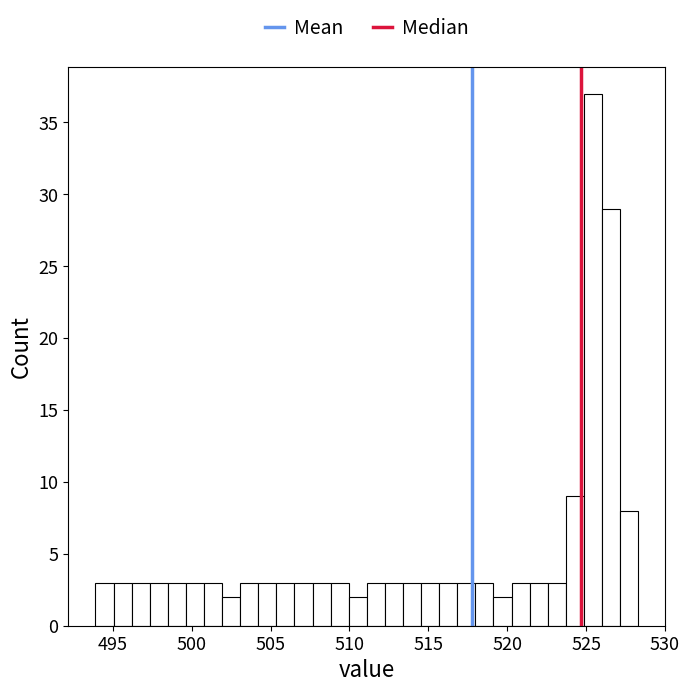

Around what value on the x-axis is the tallest bar? Give the approximate position of its centre, as read against the axis.

525.5